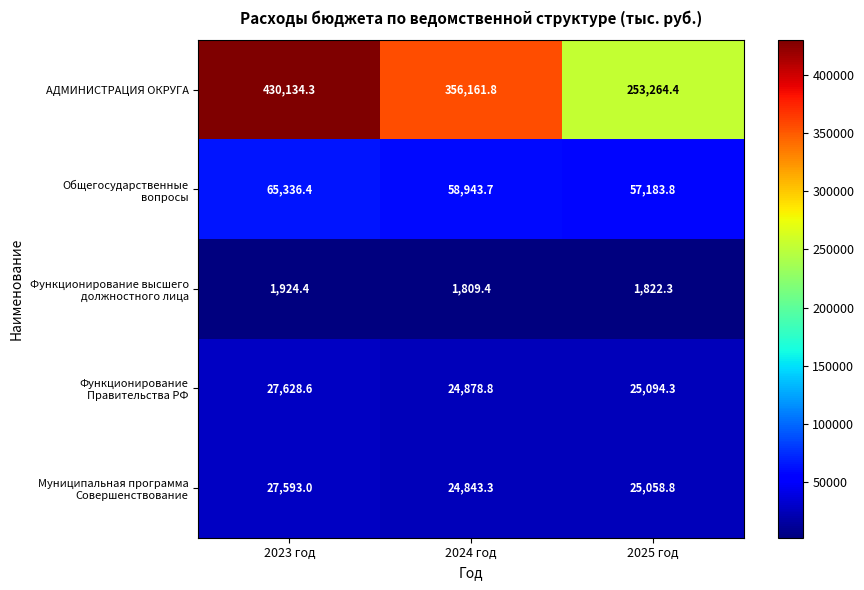

Rank the categories by АДМИНИСТРАЦИЯ ОКРУГА value from lowest to highest.

2025 год, 2024 год, 2023 год